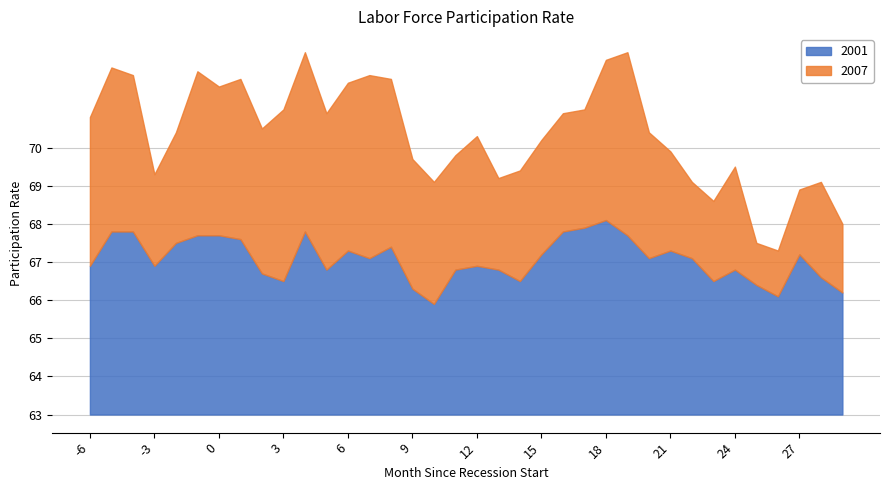

True or false: 2007 and 2001 intersect in this chart.

True